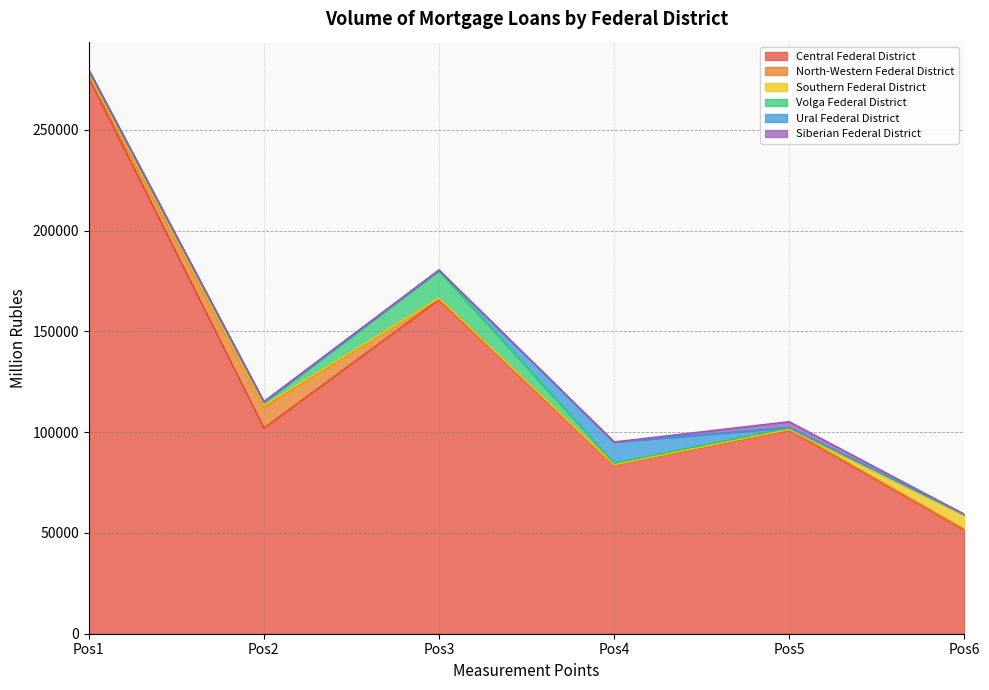

What is the value of the Ural Federal District point at the 4th from the left?

10451